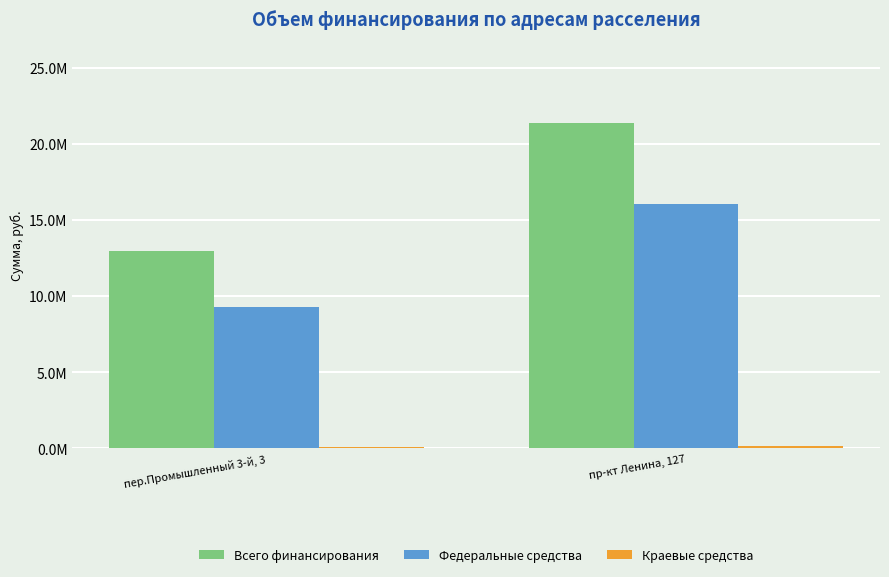

At which category is the sum across all series the highest?

пр-кт Ленина, 127